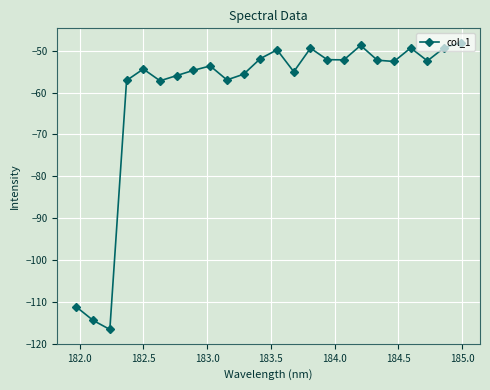

True or false: there are more than 1 points higher than both neighbors.

True